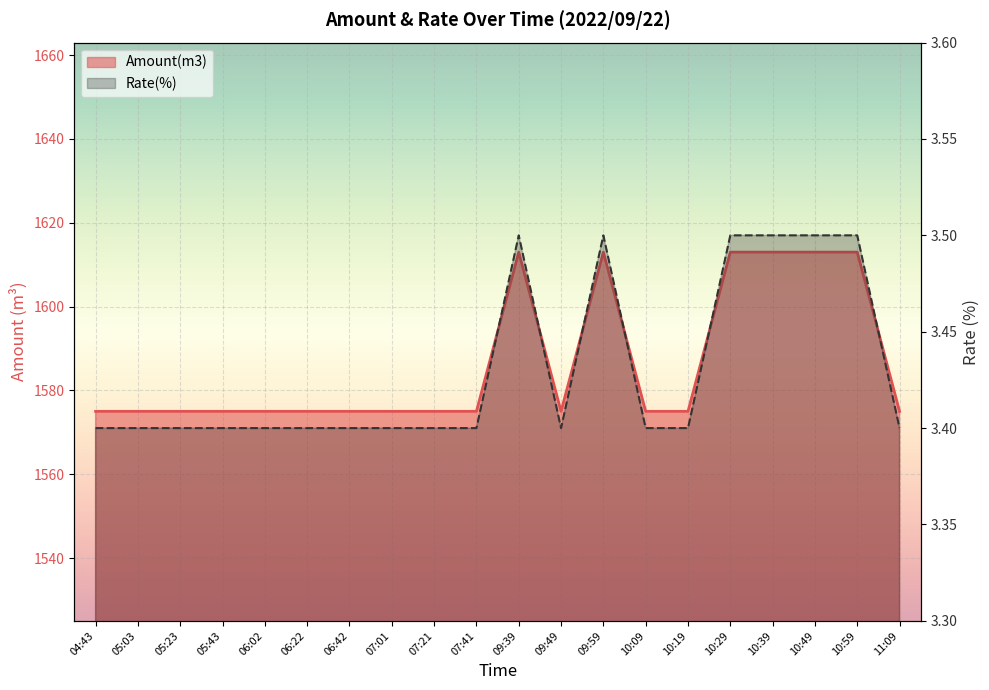

True or false: Amount(m3) and Rate(%) intersect in this chart.

False